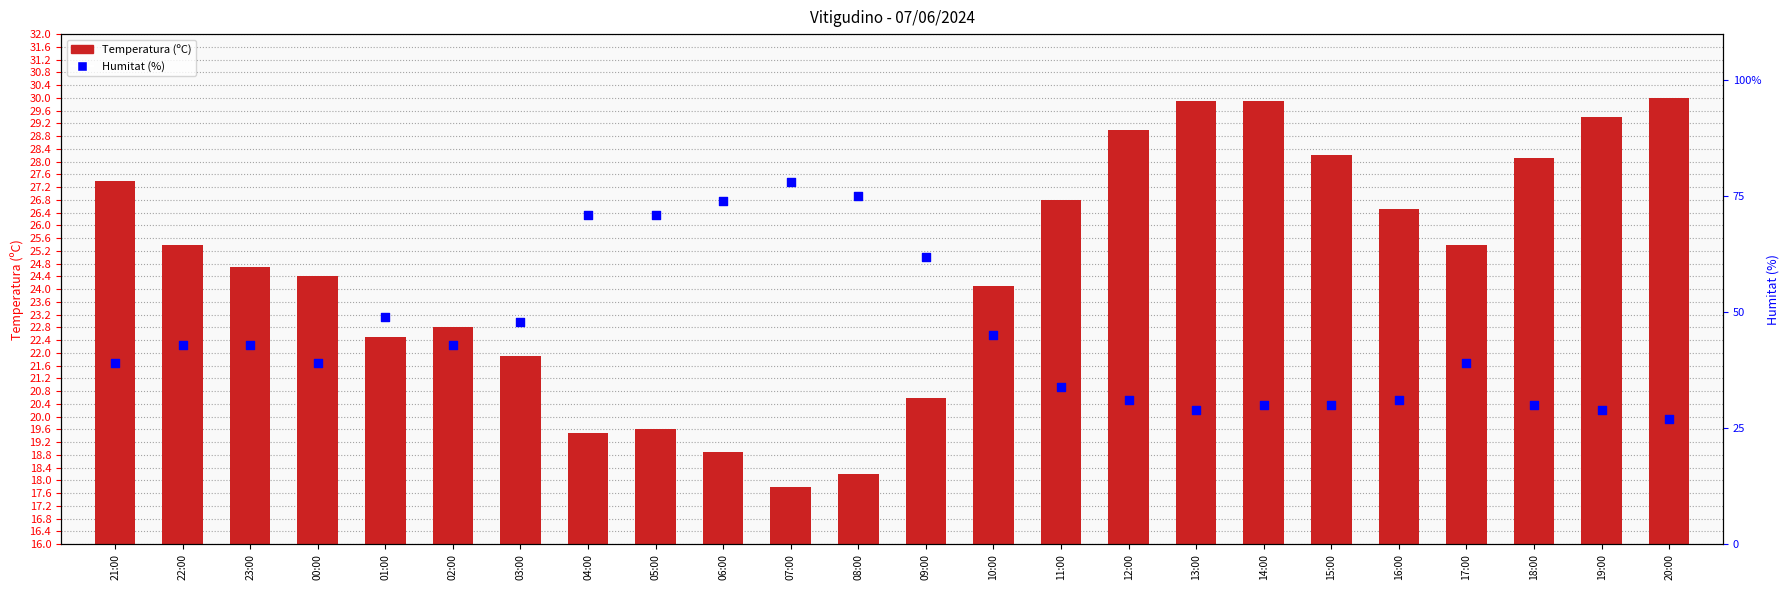

At which category is the sum across all series the highest?

07:00